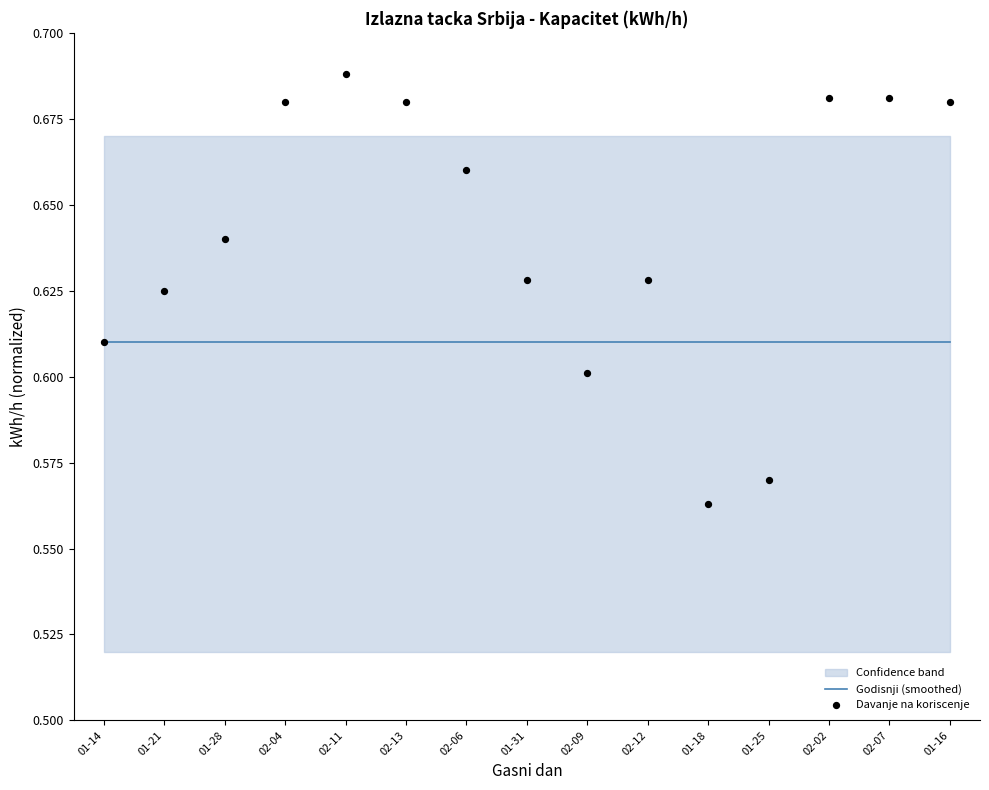

Which series contains the lowest Y value?

Davanje na koriscenje